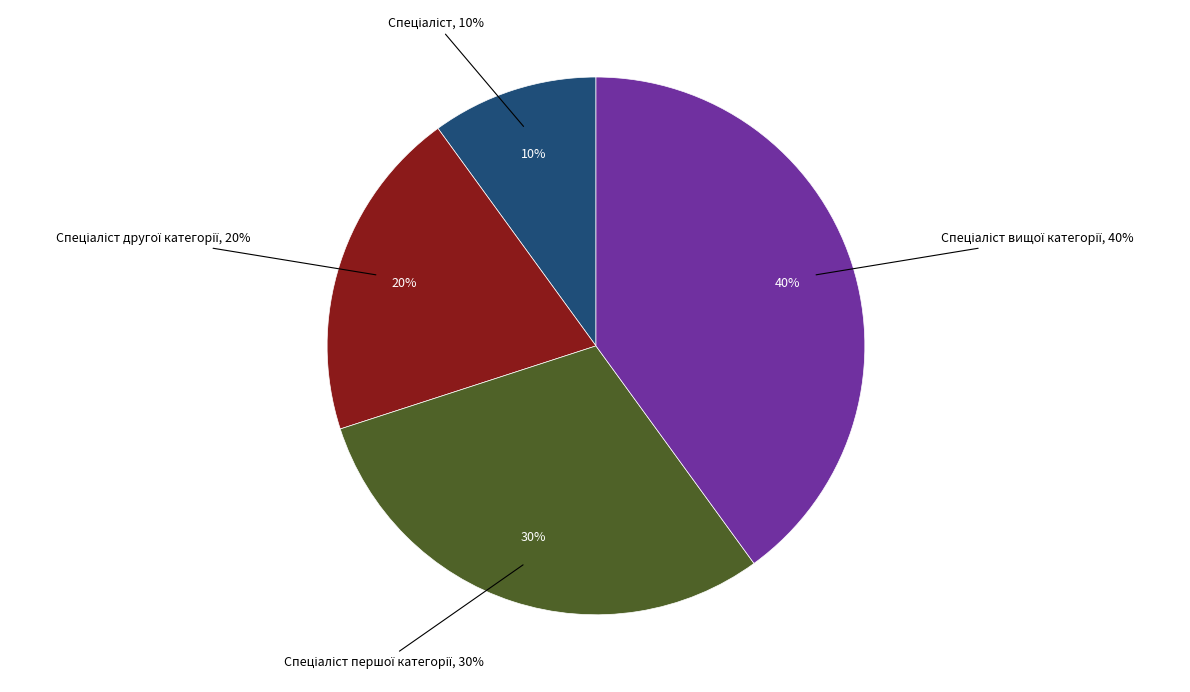

What is the smallest slice in the pie chart?

Спеціаліст